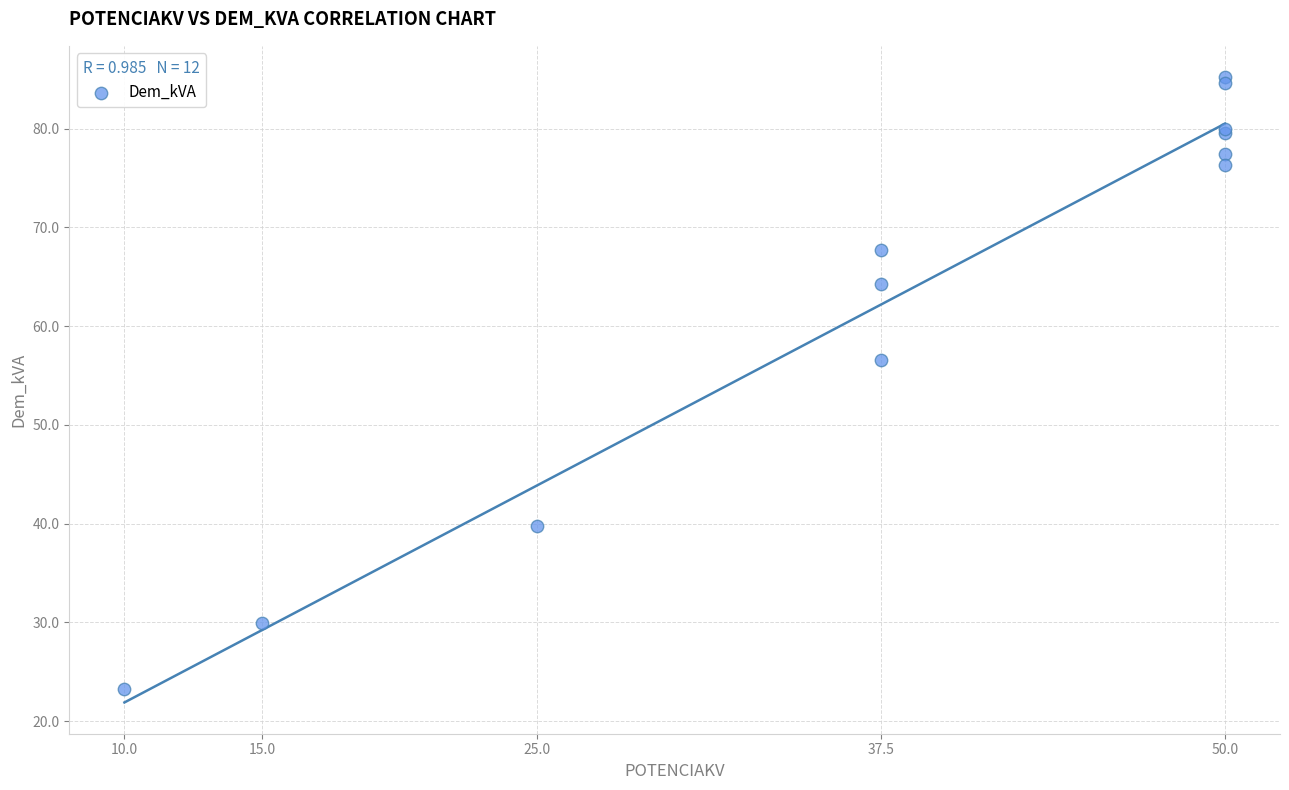

What Y value in the scatter plot is closest to 54?

56.6